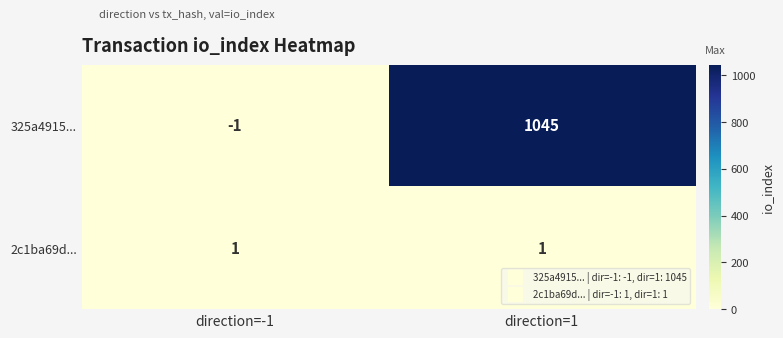

What is the sum of the 325a4915... values at direction=1 and direction=-1?

1044